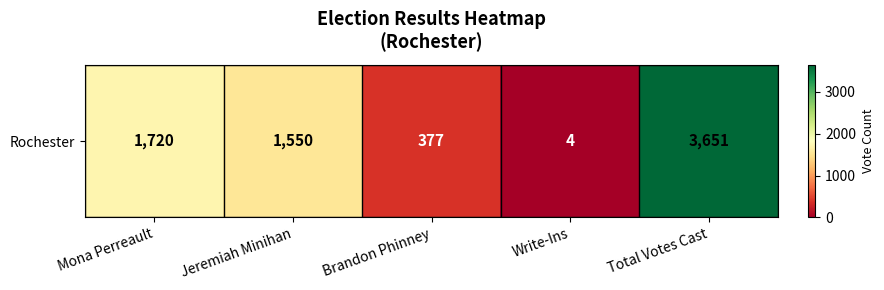

Which has a higher value, Total Votes Cast or Brandon Phinney?

Total Votes Cast